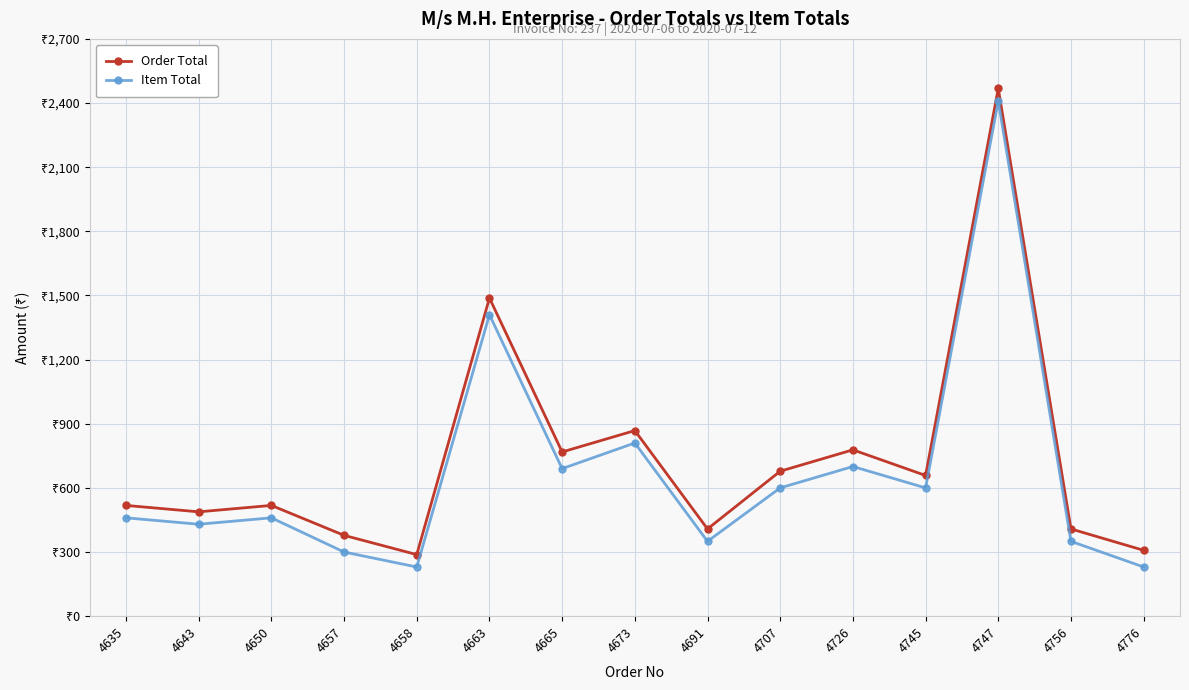

At how many categories does at least one series exceed 2058?

1